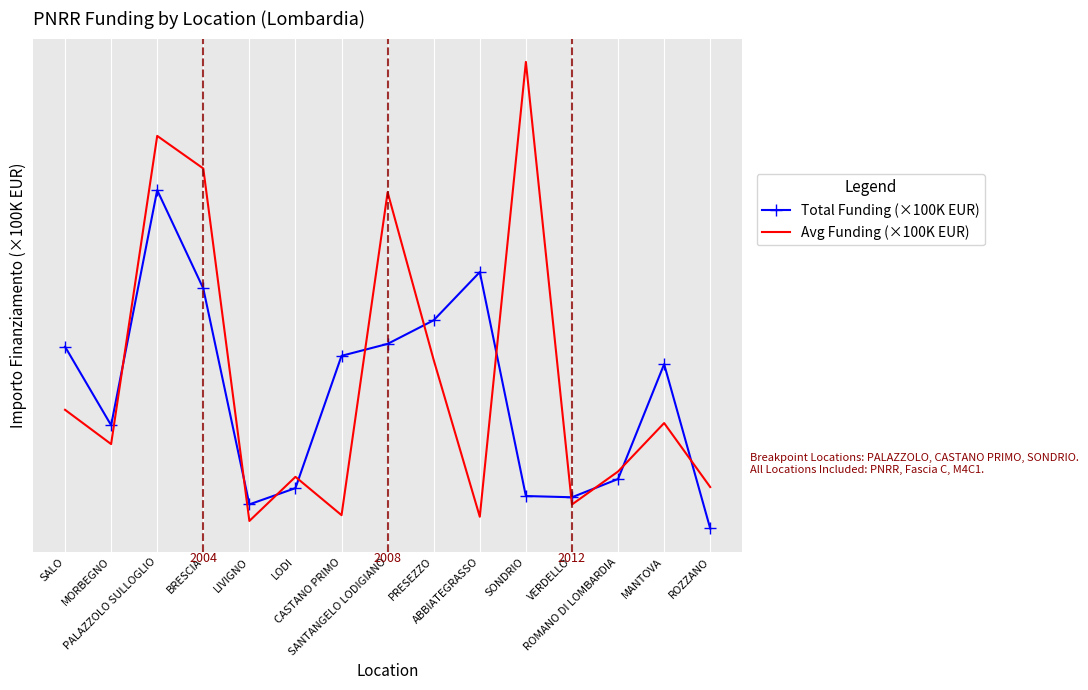

At which category does the chart reach its peak across all series?

SONDRIO